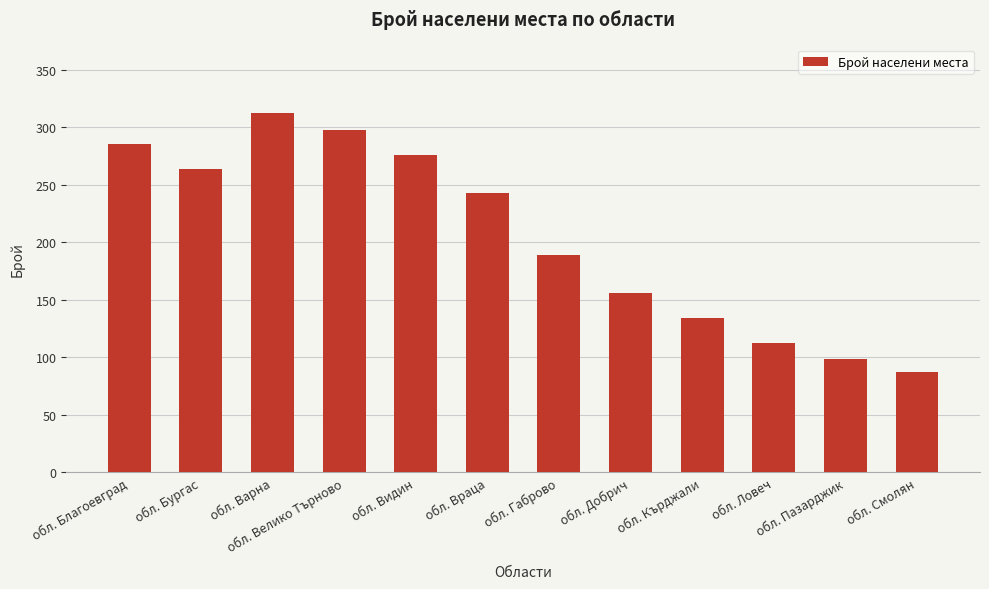

Which category has the lowest value across all series?

обл. Смолян